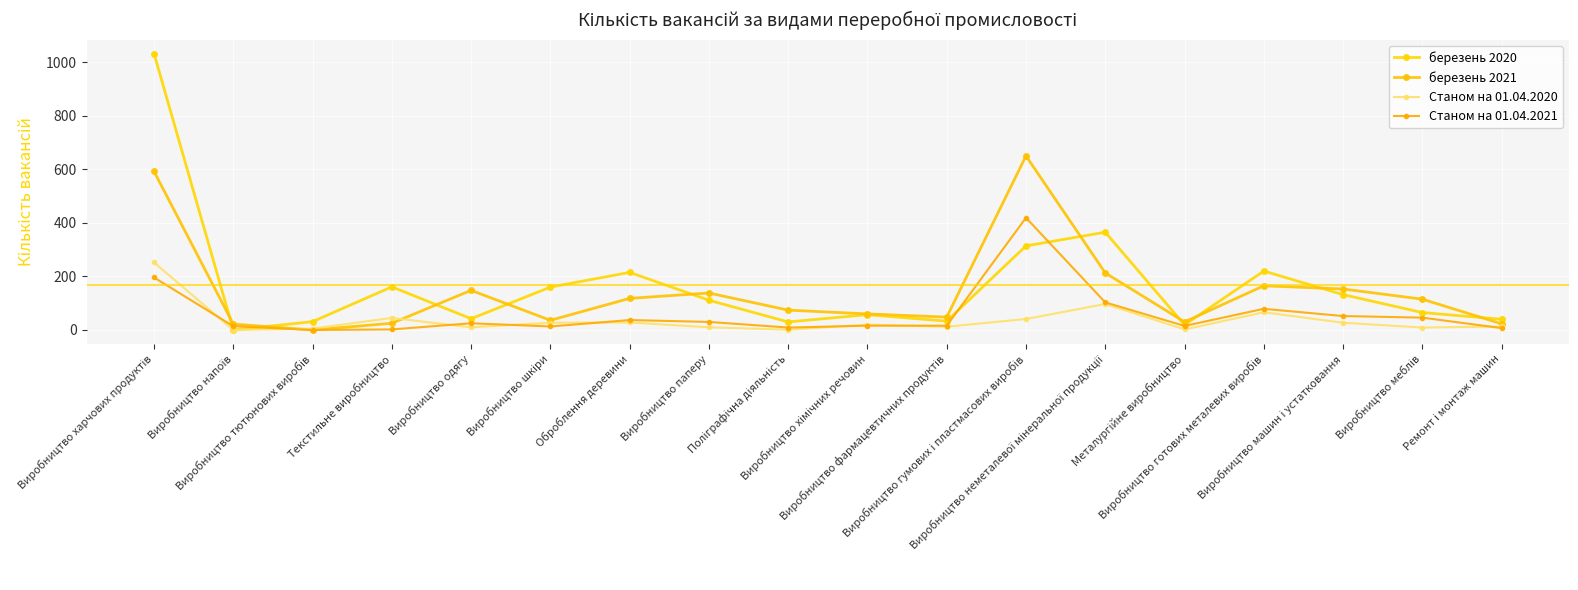

Which series has the largest total across all categories?

березень 2020